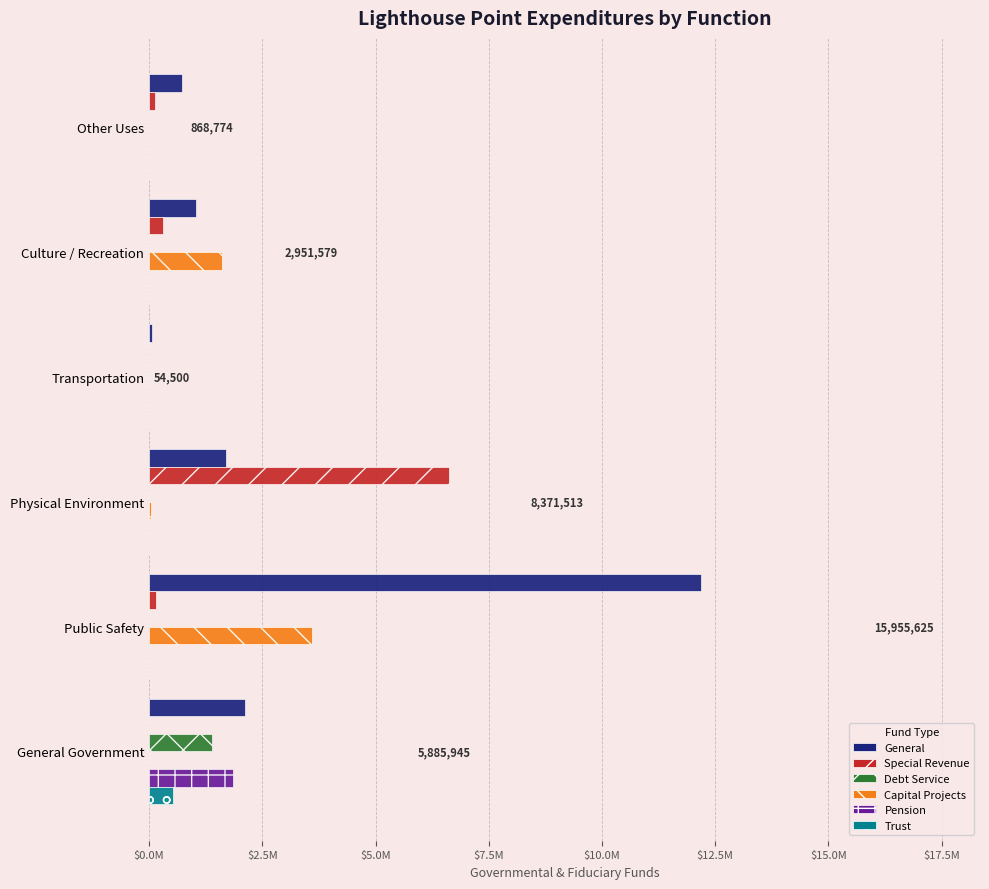

What are all the series names shown in the legend?

General, Special Revenue, Debt Service, Capital Projects, Pension, Trust